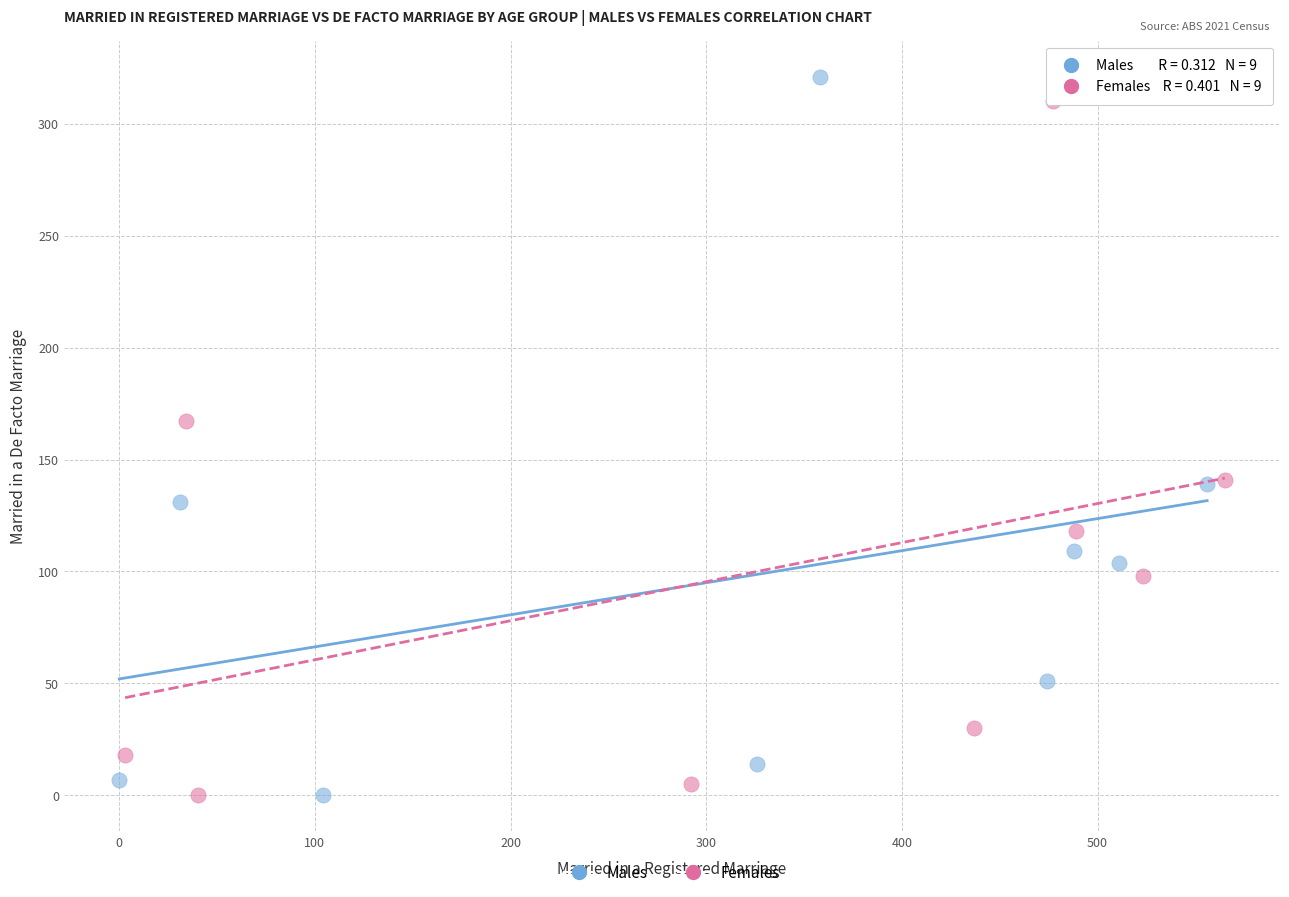

Which series has the largest Y range (max minus min)?

Males